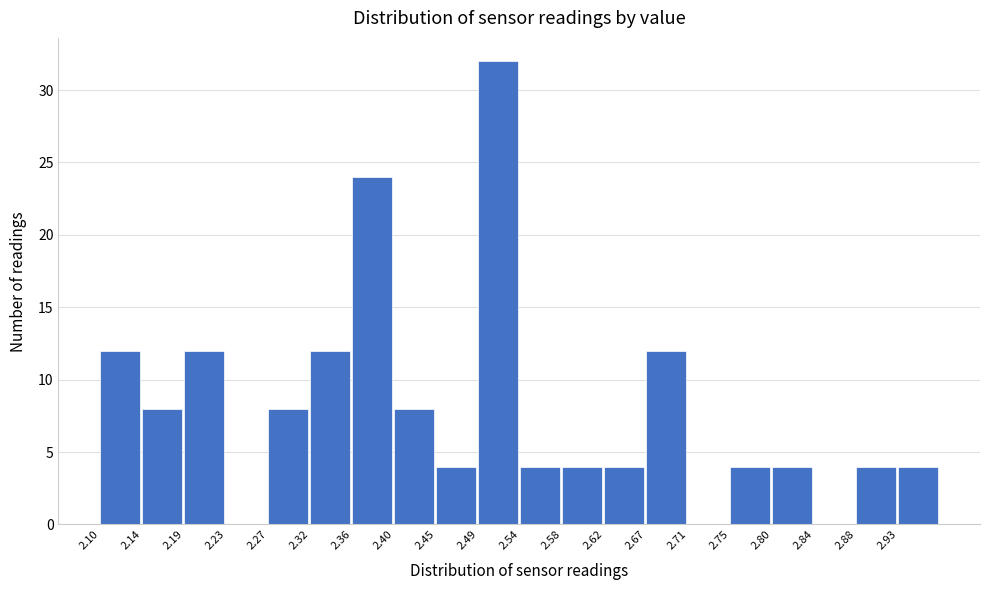

Reading left to right, transcribe this chart: for each bar, give the range it covers on the x-axis and its height. Neither the bar edges nor the heights are printed on the chart, so give them approximately, as read against the axes.

2.100 to 2.145: 12
2.145 to 2.185: 8
2.185 to 2.230: 12
2.230 to 2.275: 0
2.275 to 2.320: 8
2.320 to 2.360: 12
2.360 to 2.405: 24
2.405 to 2.450: 8
2.450 to 2.490: 4
2.490 to 2.535: 32
2.535 to 2.580: 4
2.580 to 2.620: 4
2.620 to 2.665: 4
2.665 to 2.710: 12
2.710 to 2.755: 0
2.755 to 2.795: 4
2.795 to 2.840: 4
2.840 to 2.885: 0
2.885 to 2.925: 4
2.925 to 2.970: 4